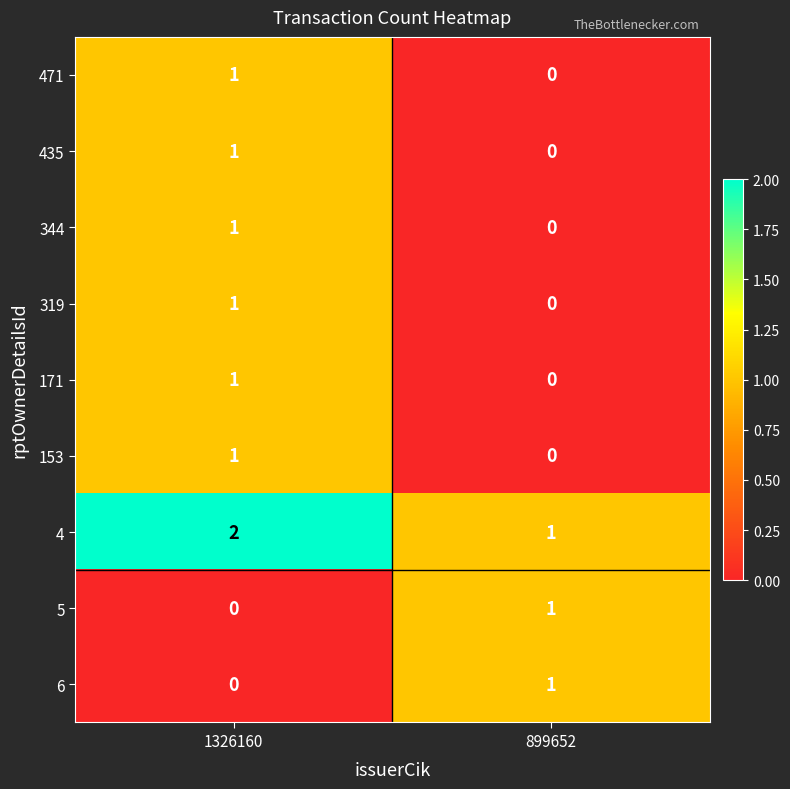

What is the difference between the highest and lowest values at 1326160?

2